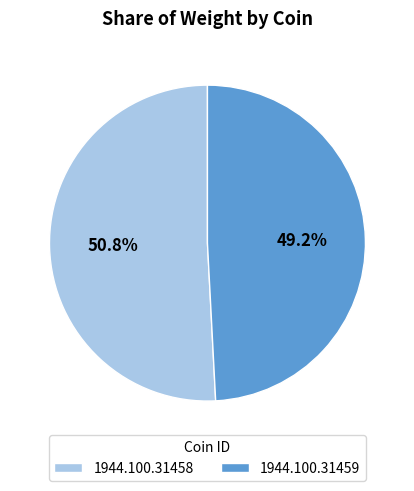

What is the smallest slice in the pie chart?

1944.100.31459